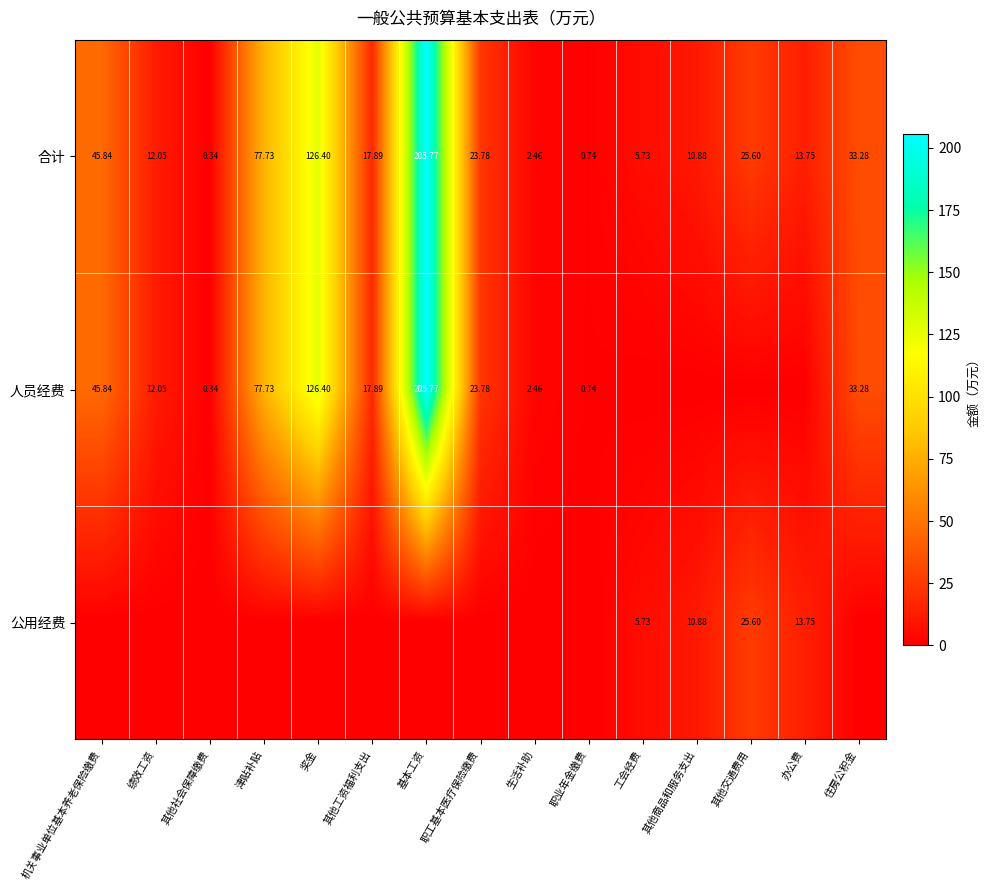

Rank the categories by 合计 value from highest to lowest.

基本工资, 奖金, 津贴补贴, 机关事业单位基本养老保险缴费, 住房公积金, 其他交通费用, 职工基本医疗保险缴费, 其他工资福利支出, 办公费, 绩效工资, 其他商品和服务支出, 工会经费, 生活补助, 职业年金缴费, 其他社会保障缴费